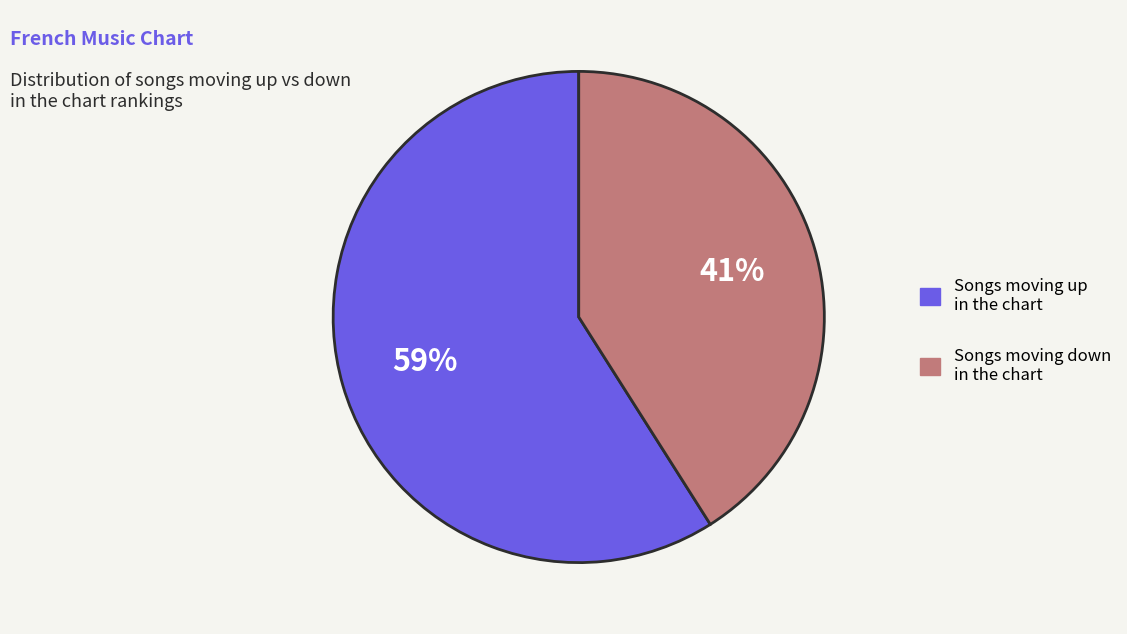

Combined, do Songs moving down in the chart and Songs moving up in the chart account for over 50%?

Yes